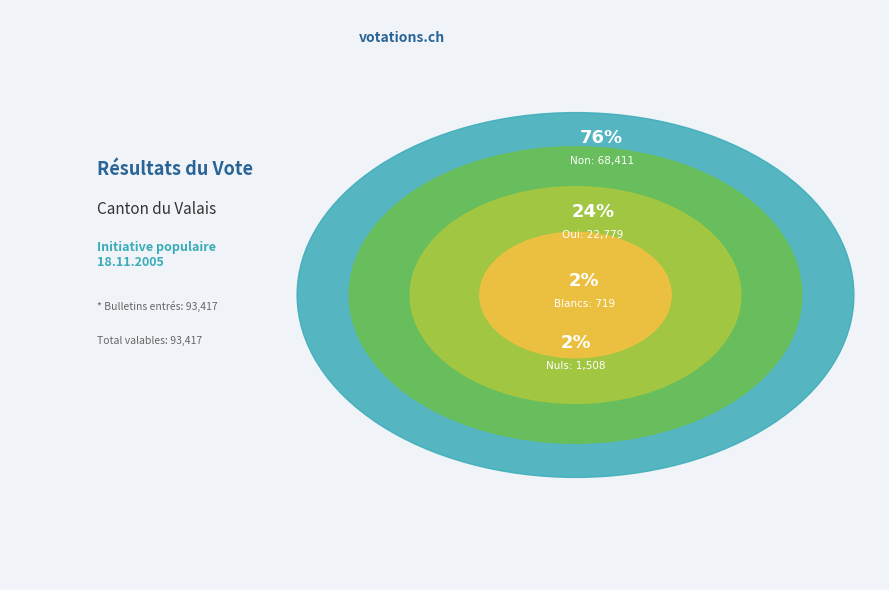

What is the ratio of the value at Oui to the value at Bulletins nuls?

15.1